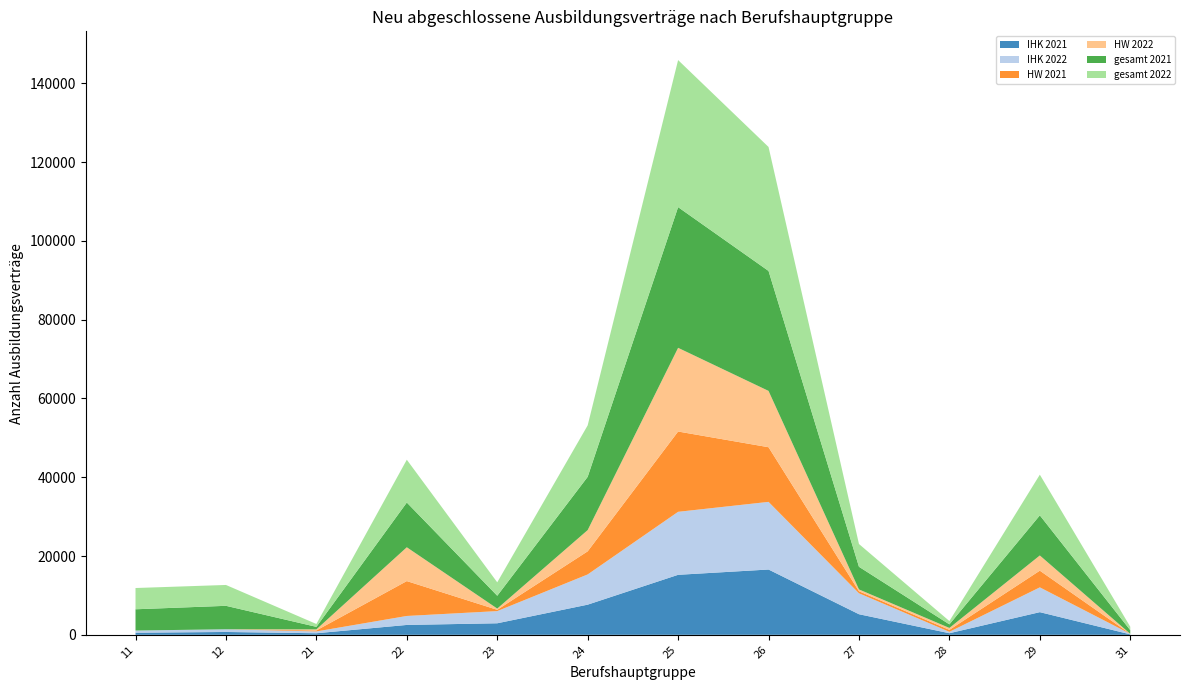

Reading left to right, list all the values displayed in this chart.

IHK 2021: 531	720	396	2505	2928	7653	15228	16572	5226	402	5751	117
IHK 2022: 558	687	462	2280	3090	7671	15990	17169	5316	354	6294	123
HW 2021: 0	0	249	8850	327	5862	20379	13872	516	501	4236	3
HW 2022: 0	0	267	8586	315	5391	21243	14295	465	489	3861	3
gesamt 2021: 5391	5952	645	11352	3255	13515	35706	30444	5745	903	10179	930
gesamt 2022: 5397	5295	729	10866	3408	13065	37326	31464	5781	843	10326	873